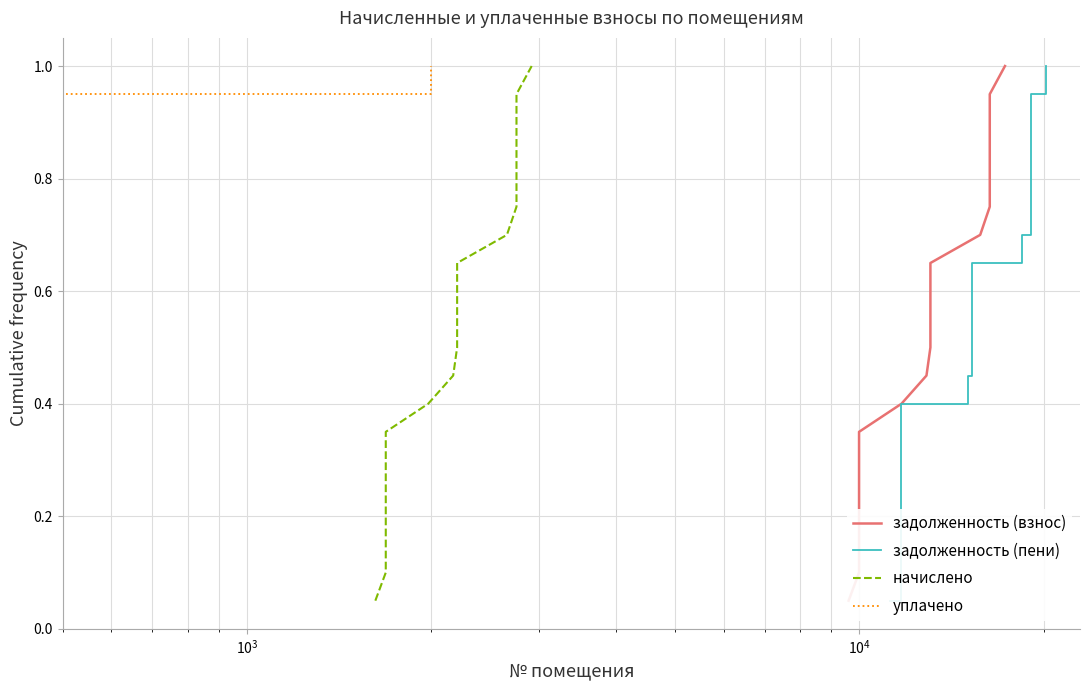

How many distinct data groups are displayed?

4